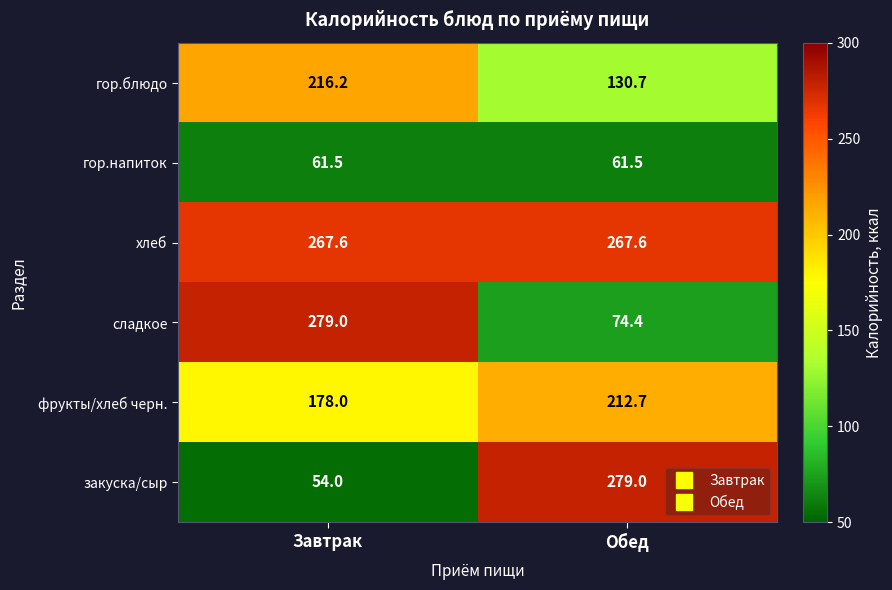

Reading right to left, extract all data points from this chart.

гор.блюдо: Обед=130.7	Завтрак=216.2
гор.напиток: Обед=61.5	Завтрак=61.5
хлеб: Обед=267.6	Завтрак=267.6
сладкое: Обед=74.4	Завтрак=279.0
фрукты/хлеб черн.: Обед=212.7	Завтрак=178.0
закуска/сыр: Обед=279.0	Завтрак=54.0